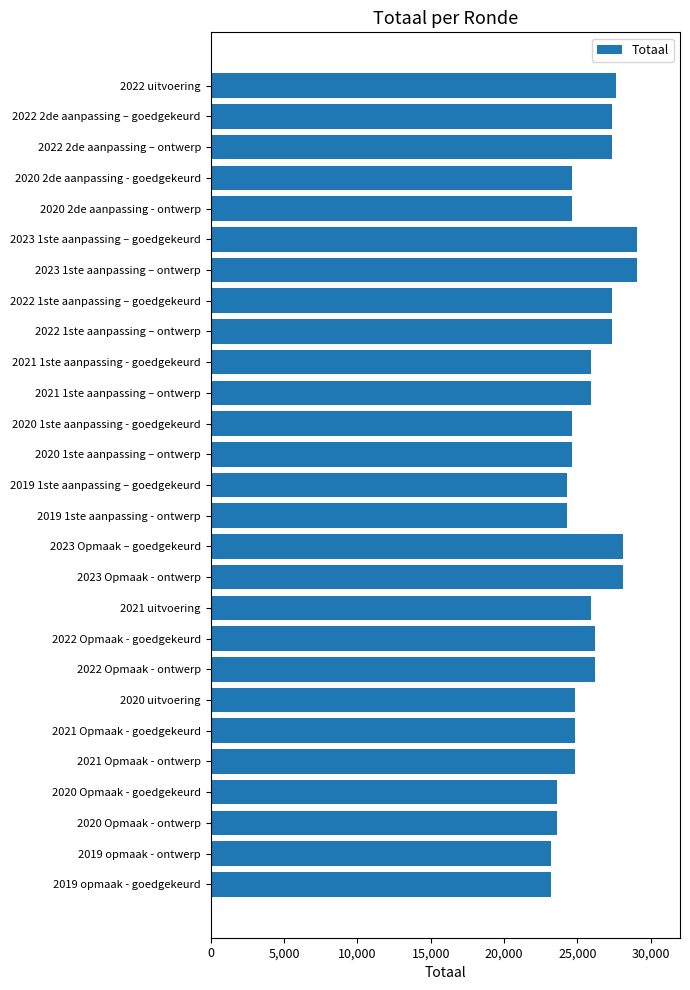

What is the label of the 20th bar from the bottom?

2022 1ste aanpassing – goedgekeurd